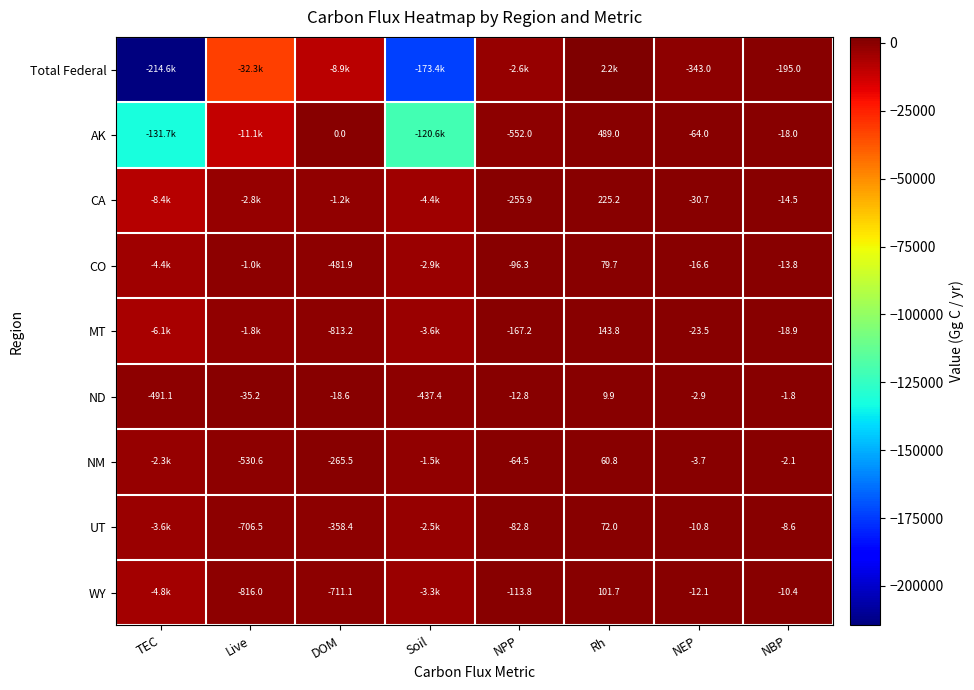

The CA series shows -109.3 at NPP. True or false?

False